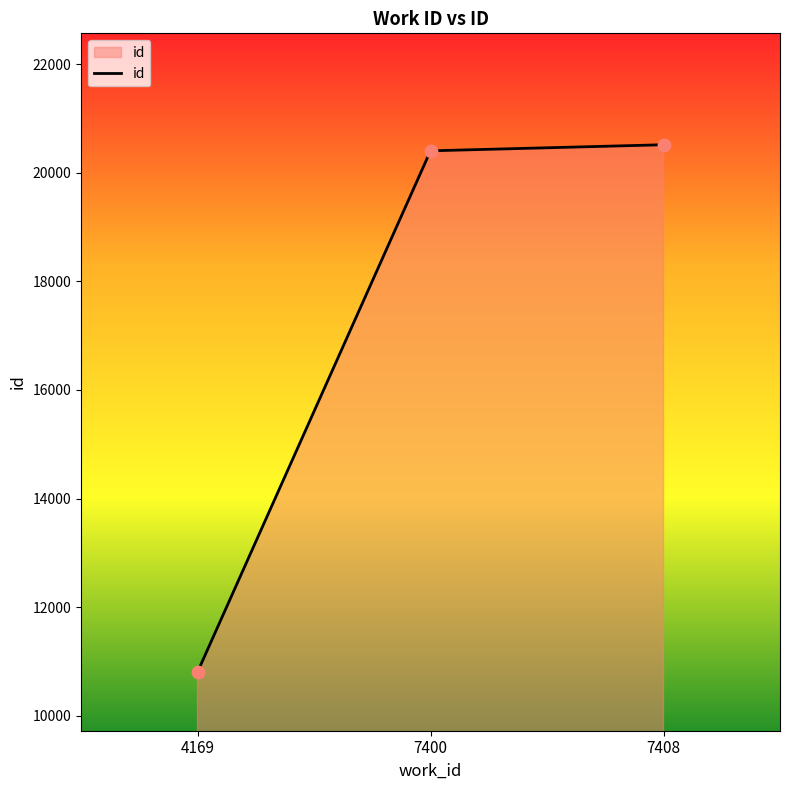

What is the change in value from 4169 to 7400?

+9599